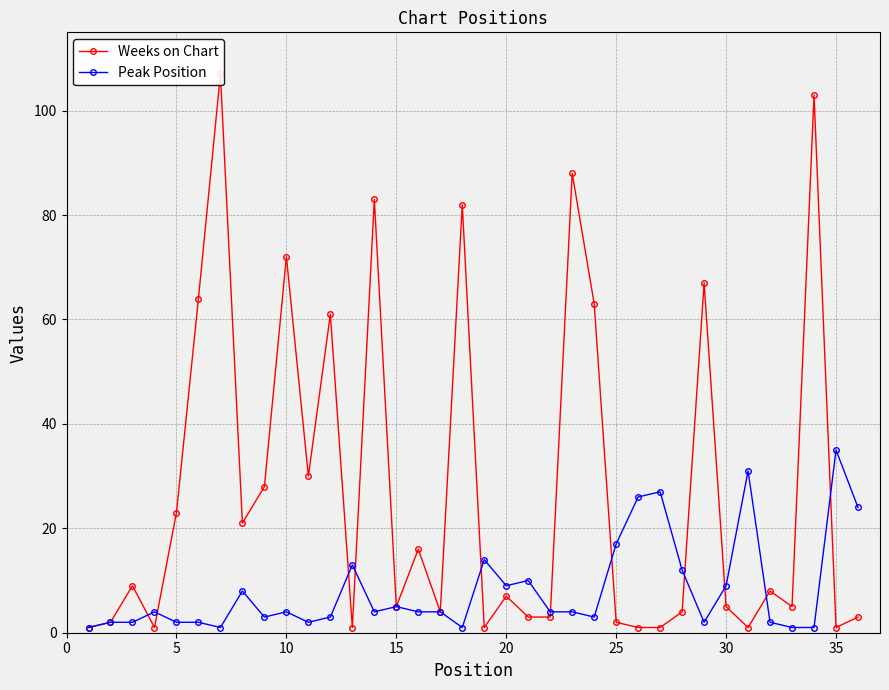

Reading right to left, what are all the values shown in this chart?

Weeks on Chart: 3	1	103	5	8	1	5	67	4	1	1	2	63	88	3	3	7	1	82	4	16	5	83	1	61	30	72	28	21	107	64	23	1	9	2	1
Peak Position: 24	35	1	1	2	31	9	2	12	27	26	17	3	4	4	10	9	14	1	4	4	5	4	13	3	2	4	3	8	1	2	2	4	2	2	1